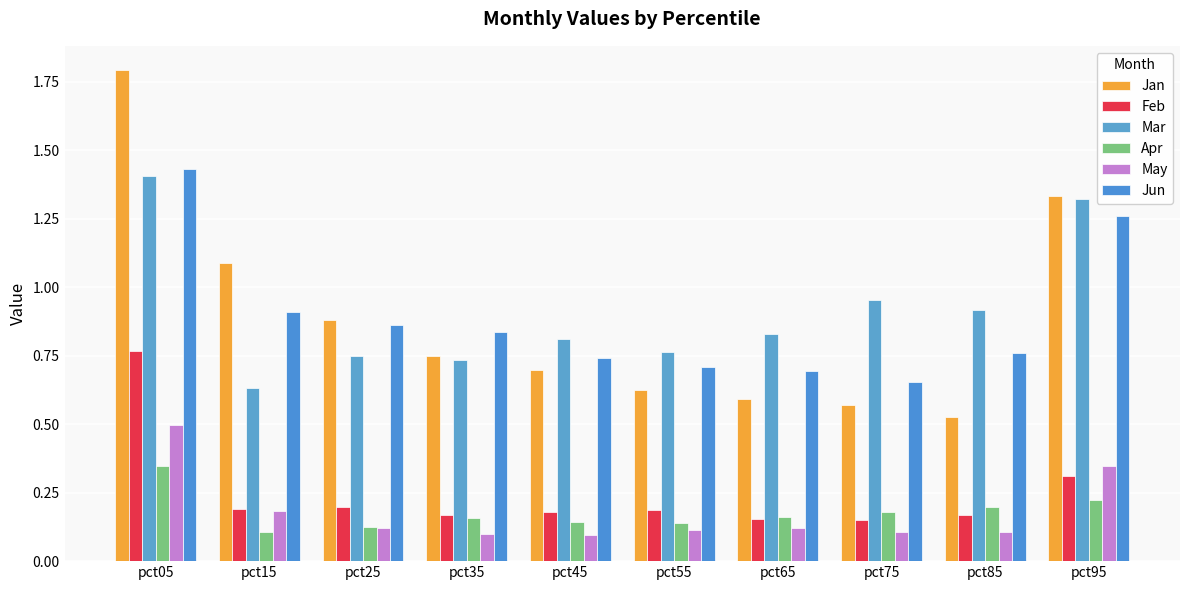

How many bars are there in total?

60